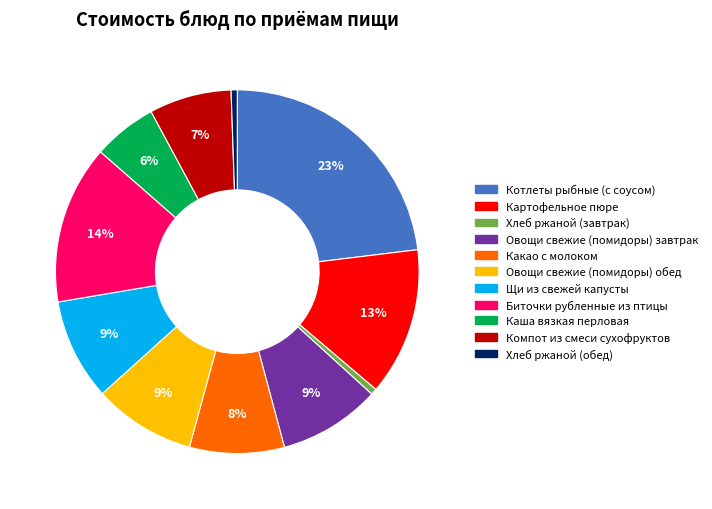

Combined, do Картофельное пюре and Компот из смеси сухофруктов account for over 50%?

No